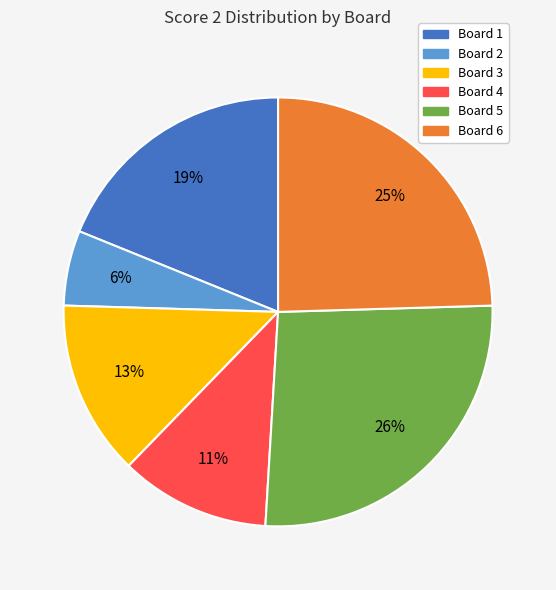

Rank the categories by value from highest to lowest.

Board 5, Board 6, Board 1, Board 3, Board 4, Board 2